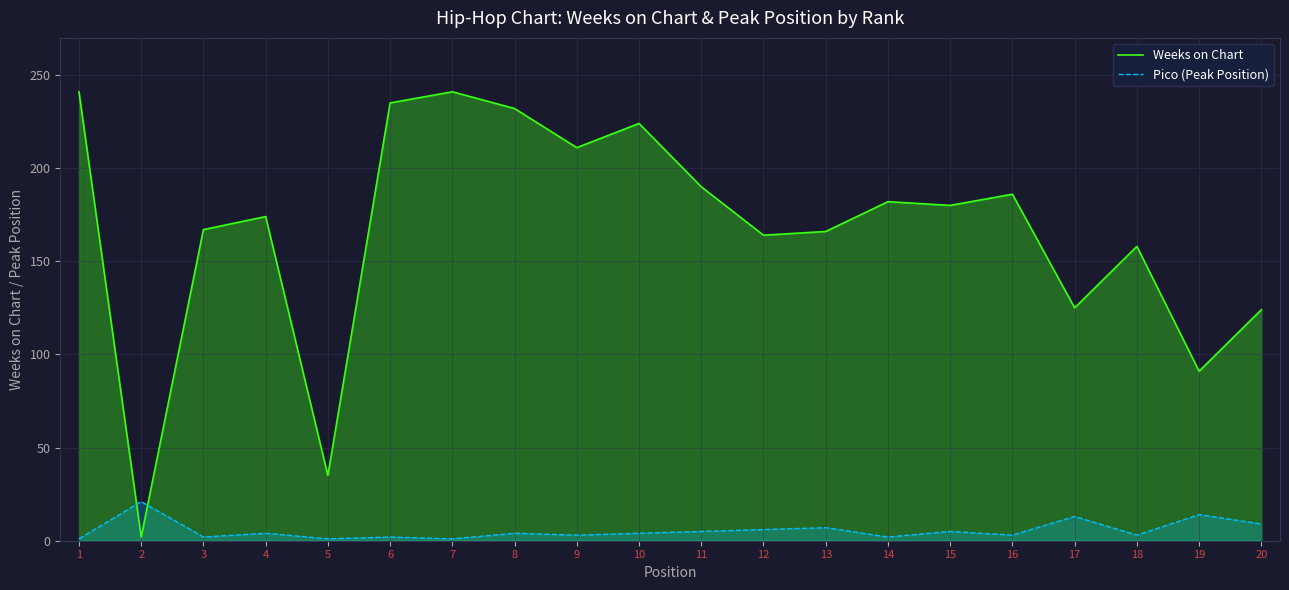

Is the value of Weeks on Chart at 20 greater than the value of Pico (Peak Position) at 10?

Yes